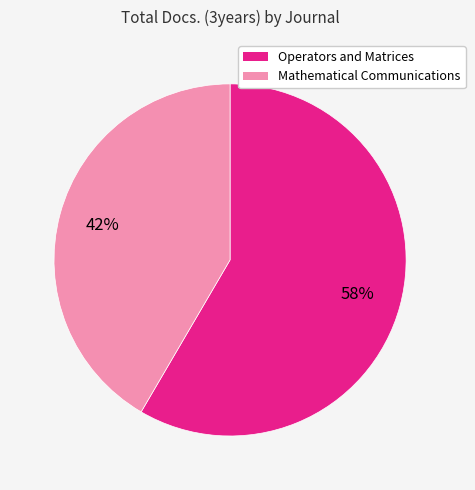

Is there a majority slice in this chart?

Yes